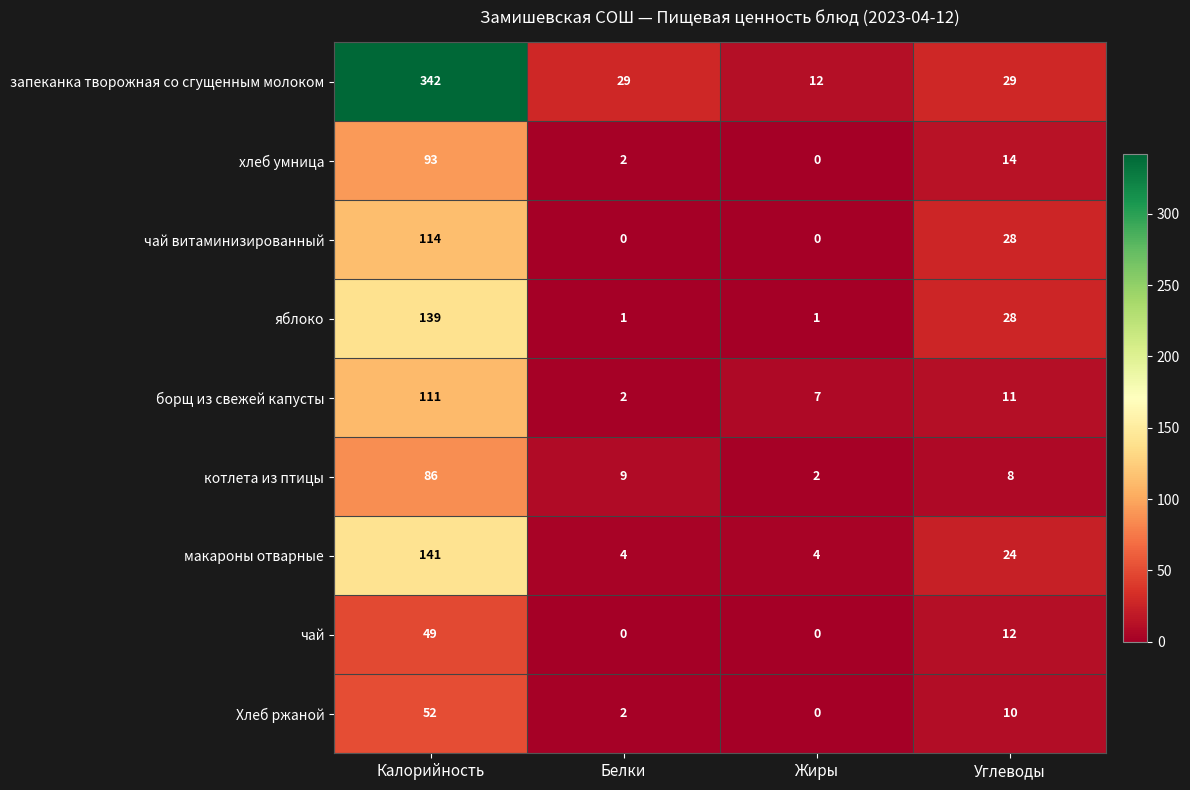

Which series changed the most between Калорийность and Углеводы?

запеканка творожная со сгущенным молоком